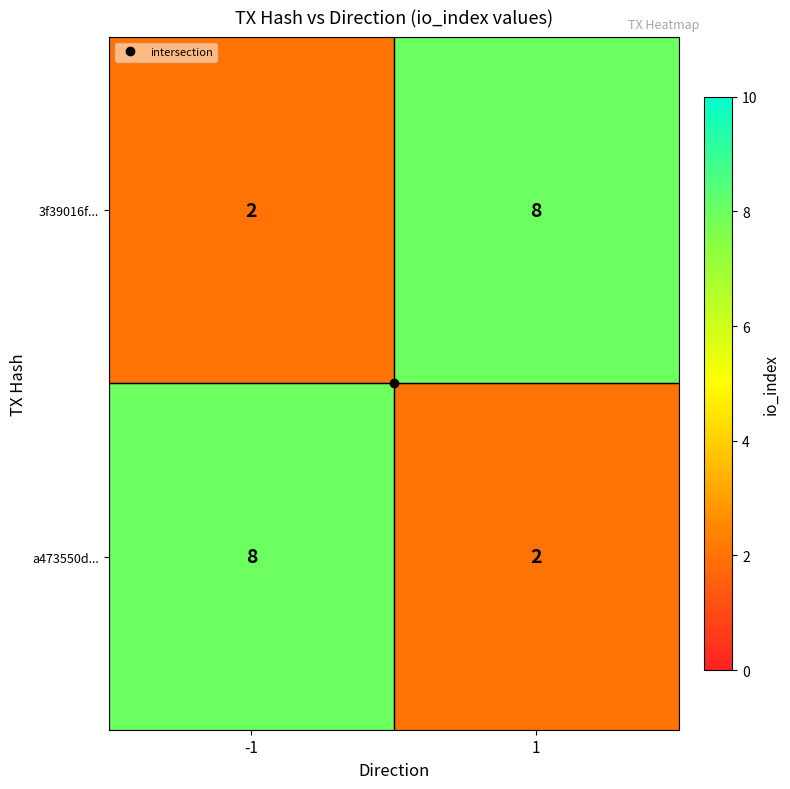

What is the sum of all 3f39016f... values?

10